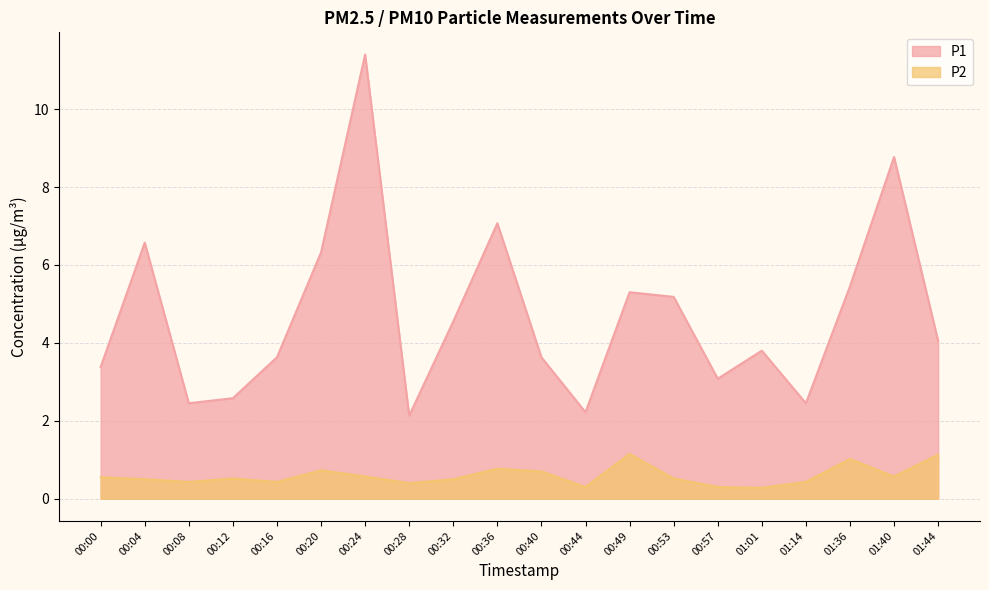

The value of P2 at 00:57 is 0.3. True or false?

True